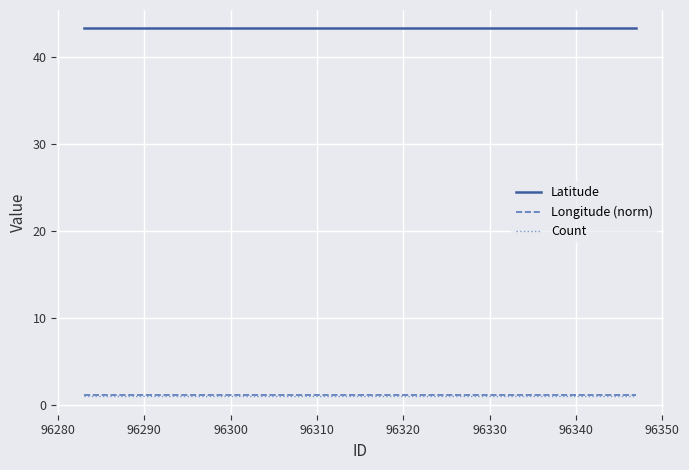

True or false: Latitude and Longitude (norm) intersect in this chart.

False